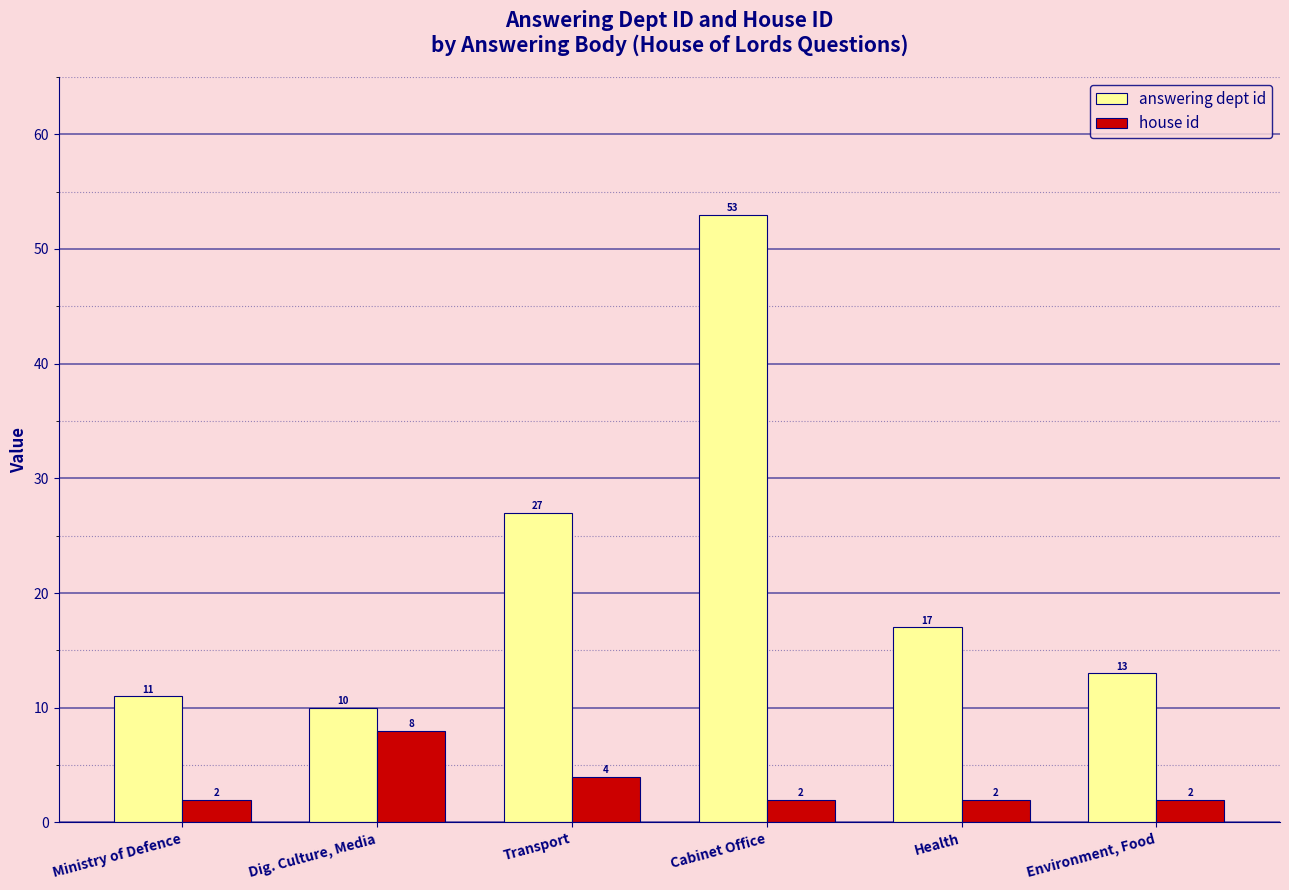

What is the difference between the maximum and minimum values in the house id series?

6